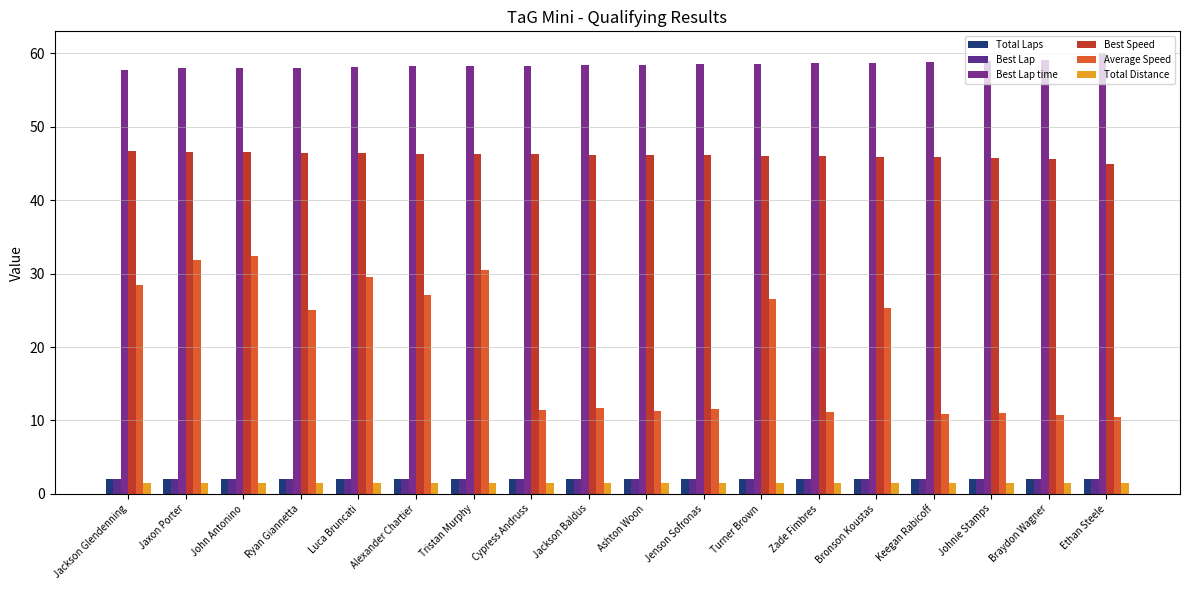

Which series has the largest total across all categories?

Best Lap time